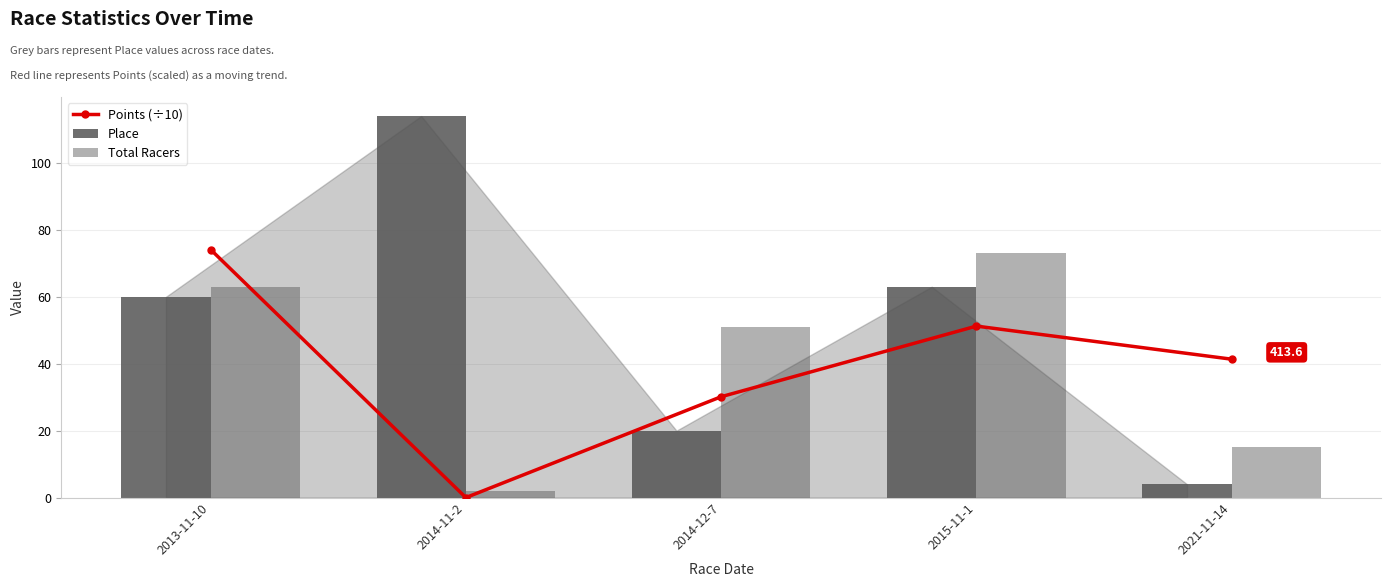

Rank the series at 2014-11-2 from highest to lowest value.

Place, Total Racers, Points (÷10)